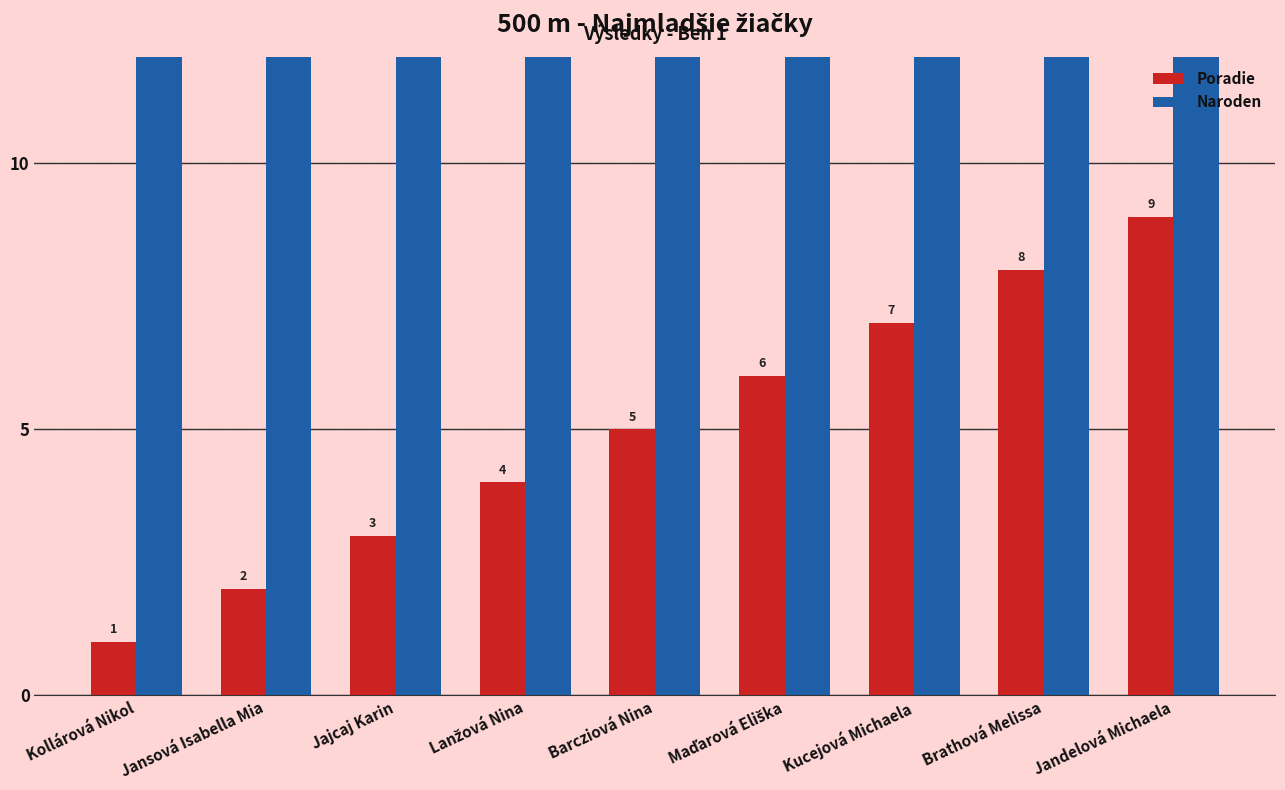

True or false: Poradie has a value of 8 at Brathová Melissa.

True